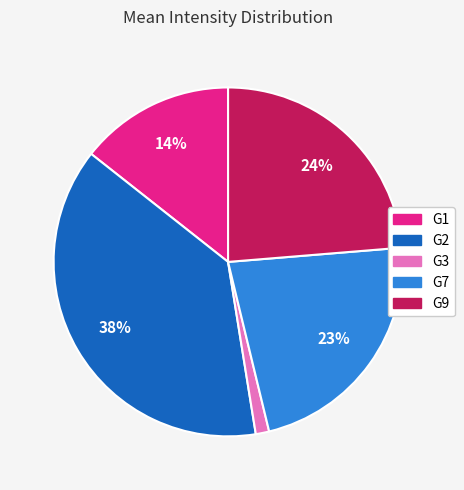

To the nearest percent, what is the average slice percentage?

20%